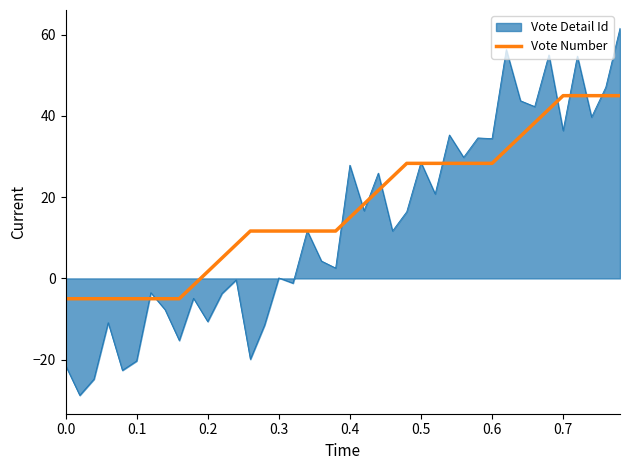

How many lines are shown in the chart?

2